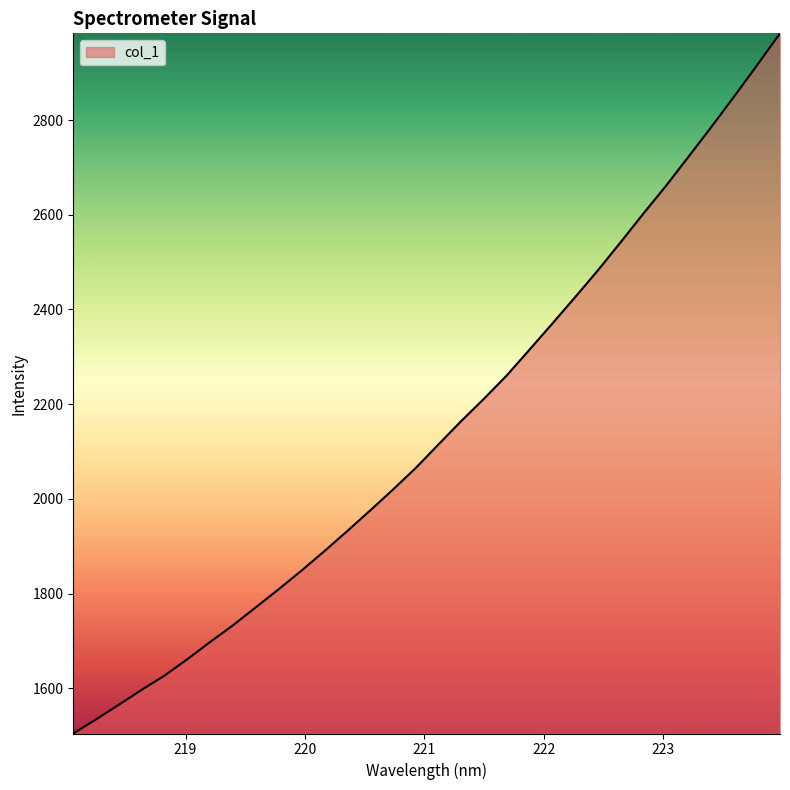

What is the greatest value displayed?

2983.2